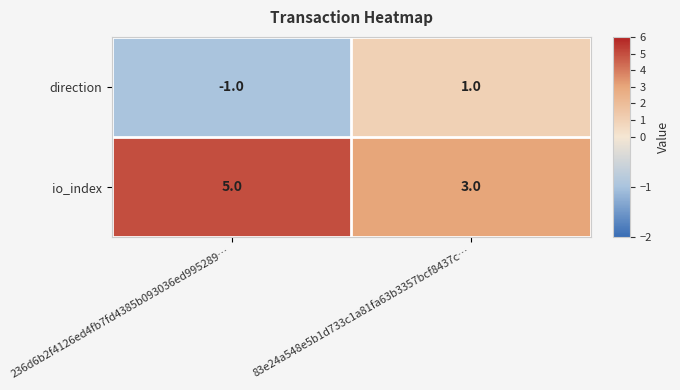

List the series in order of their overall mean, lowest first.

direction, io_index